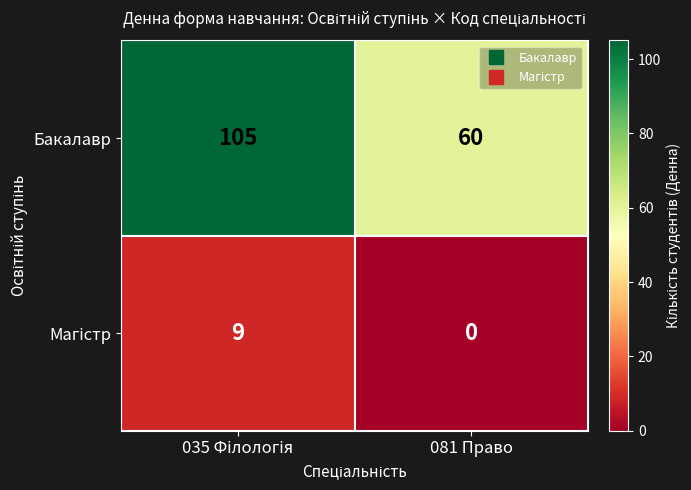

How many distinct data groups are displayed?

2